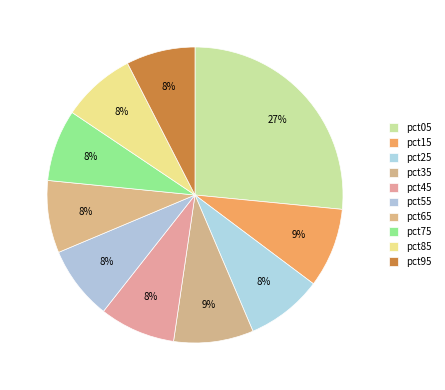

Count the number of slices in the pie.

10